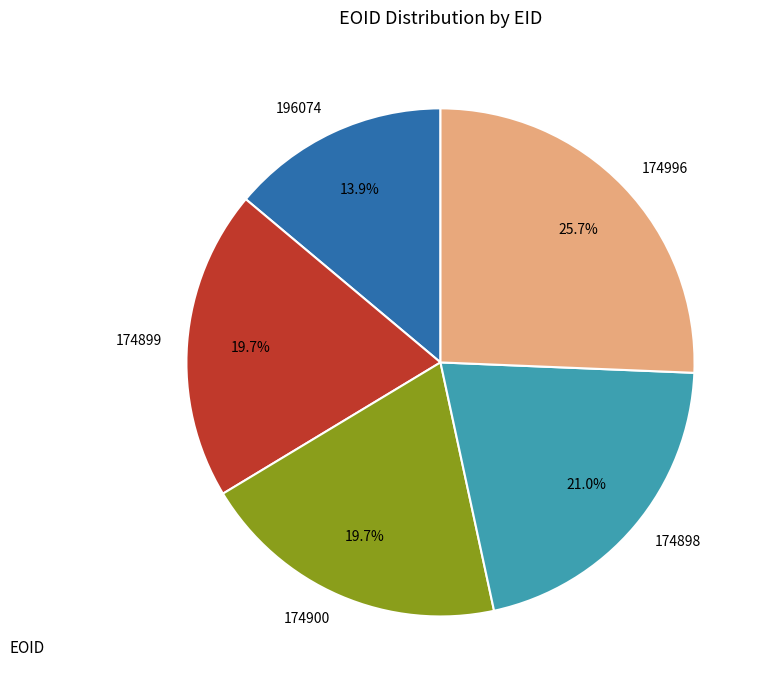

Which category has the smallest portion of the pie?

196074